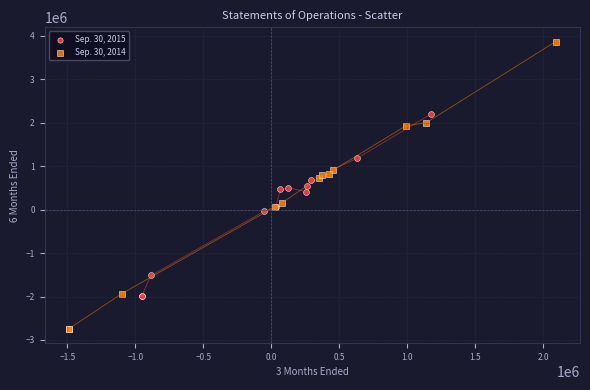

Which series reaches the maximum Y coordinate?

Sep. 30, 2014